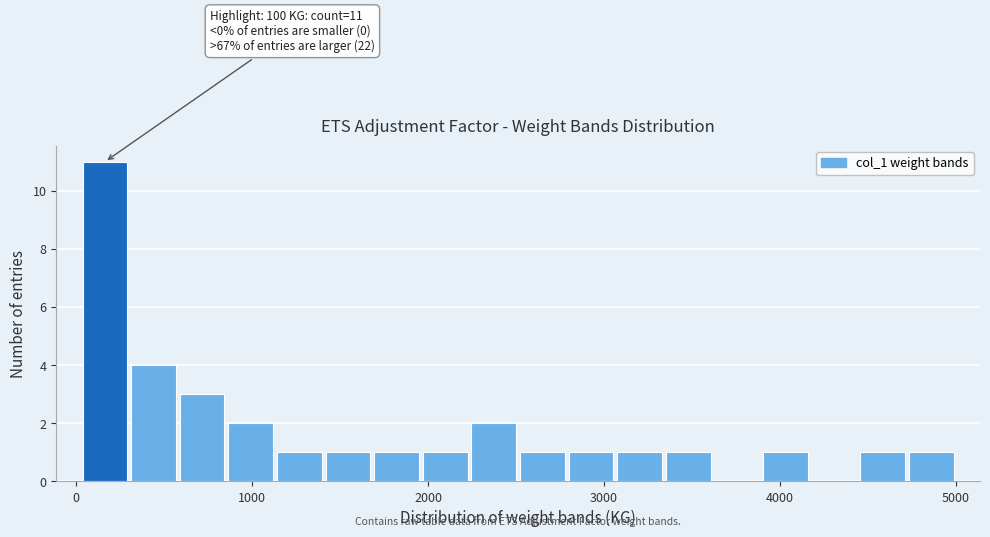

Around what value on the x-axis is the tallest bar? Give the approximate position of its centre, as read against the axis.

200